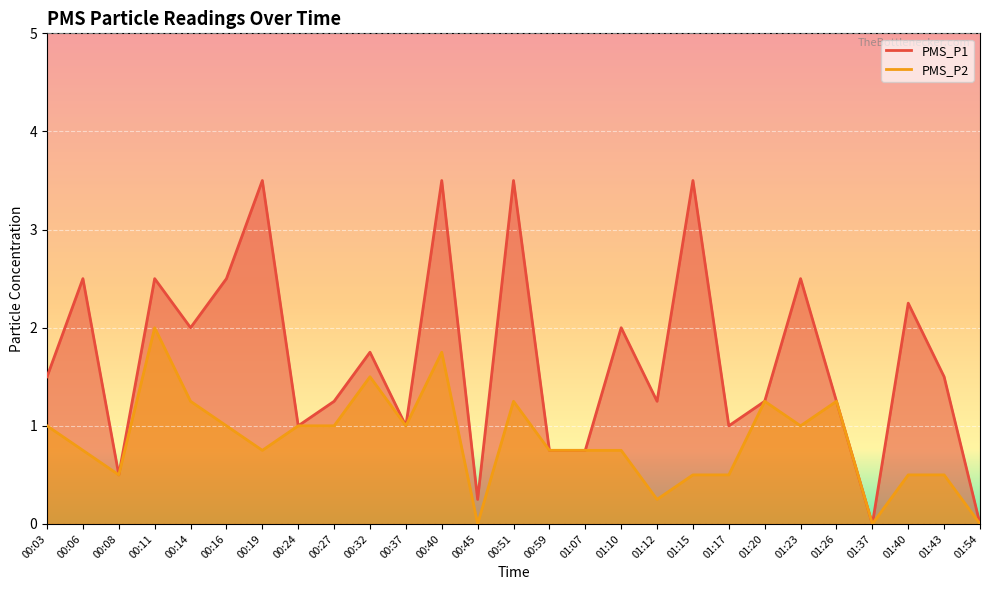

Is it true that PMS_P1 equals 2.5 at 00:11?

True